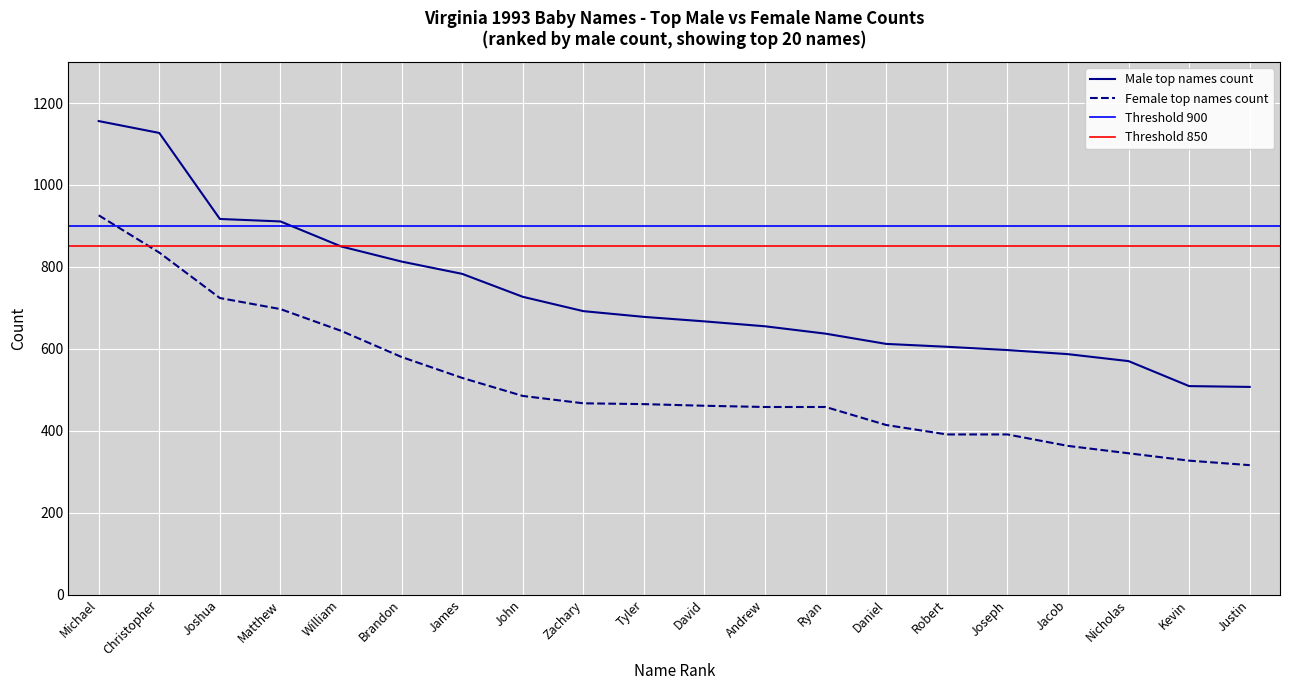

Where does the Female top names count series first go above 465?

Michael